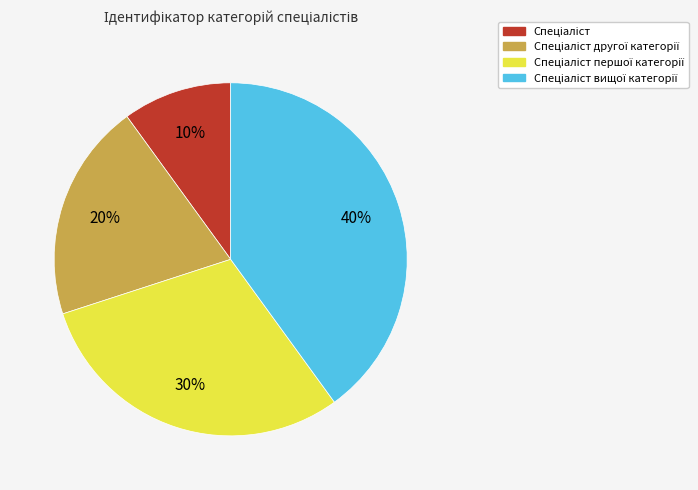

Is there any slice that represents more than half of the pie?

No